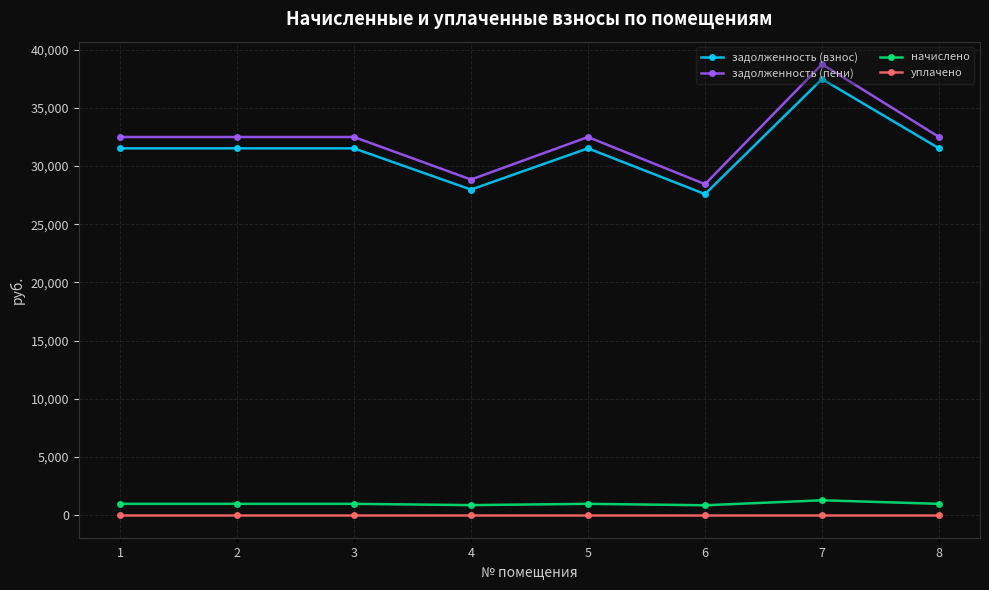

At how many categories does at least one series exceed 36834?

1